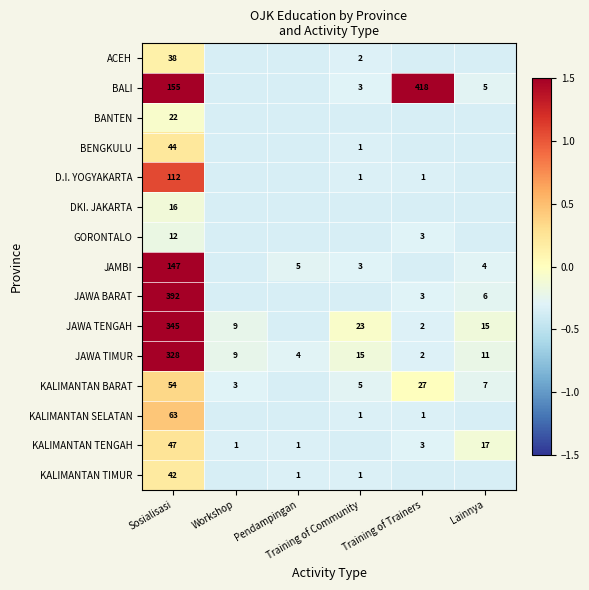

How many categories are shown in the chart?

6